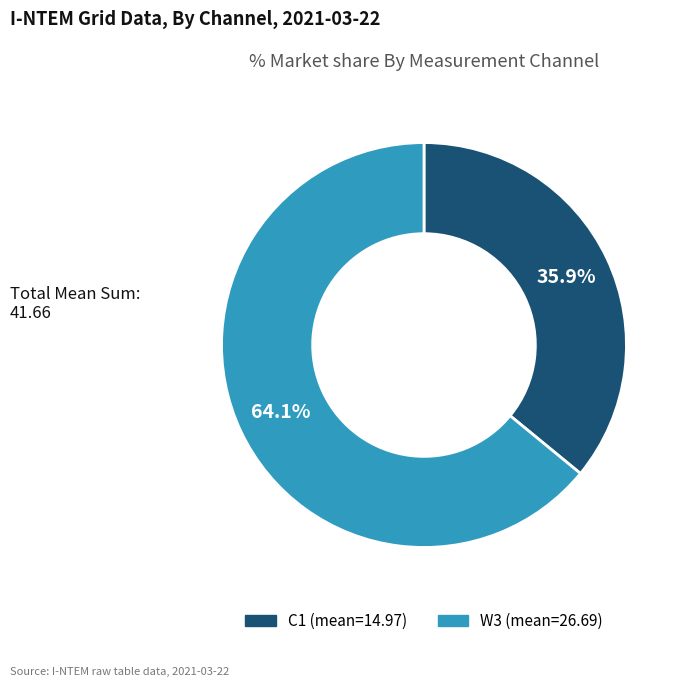

Between W3 and C1, which is larger?

W3